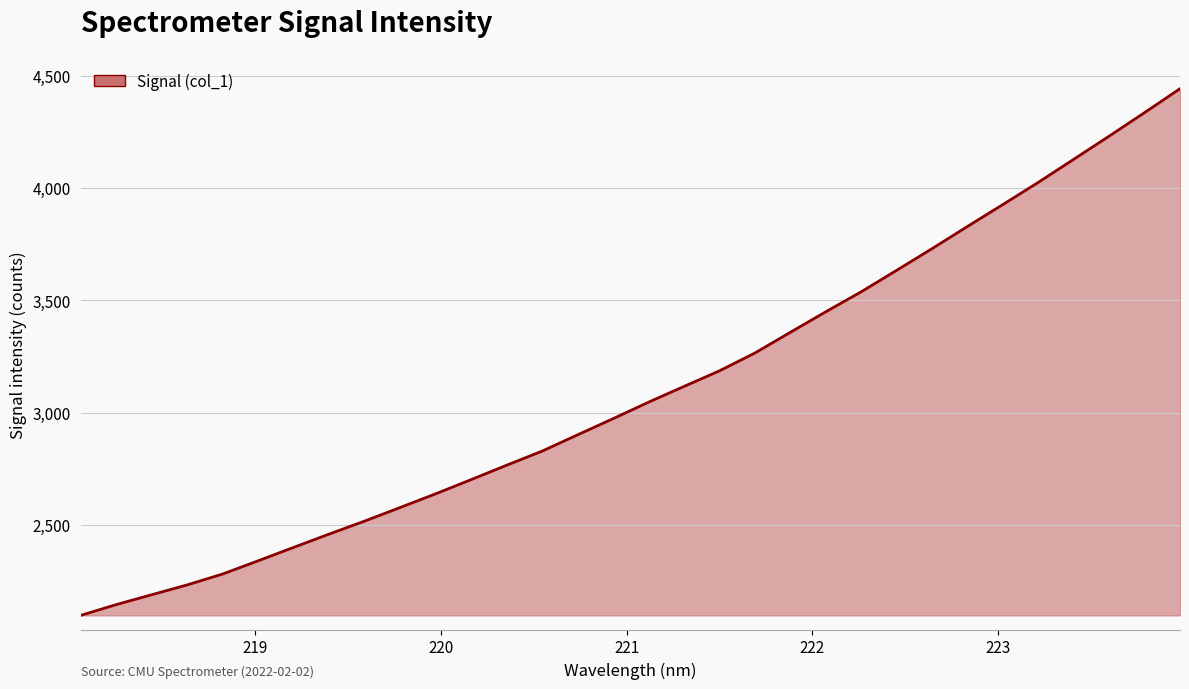

How many lines are shown in the chart?

1